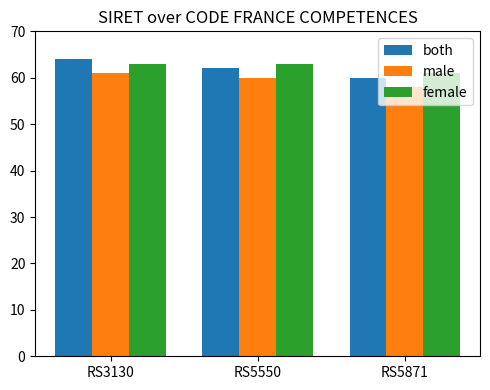

Which series changed the most between RS3130 and RS5871?

both